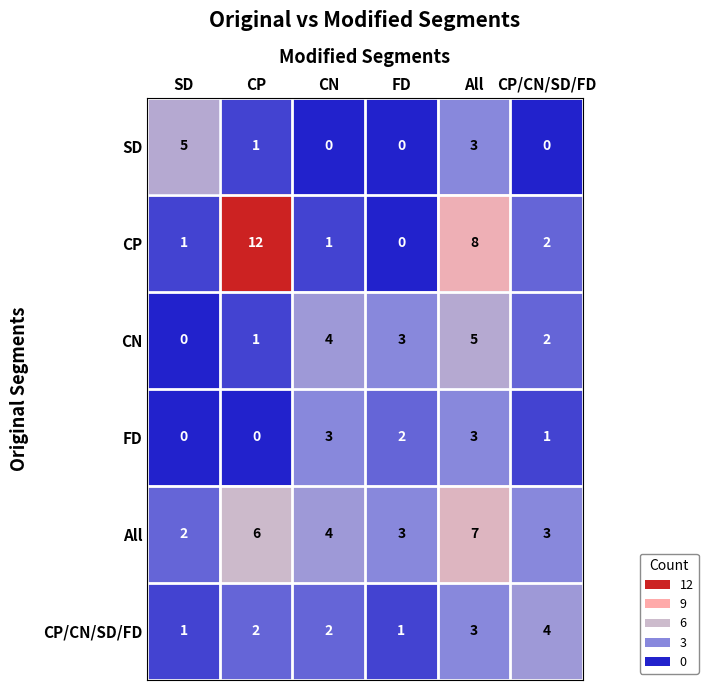

Where is All nearest to the value 4?

CN